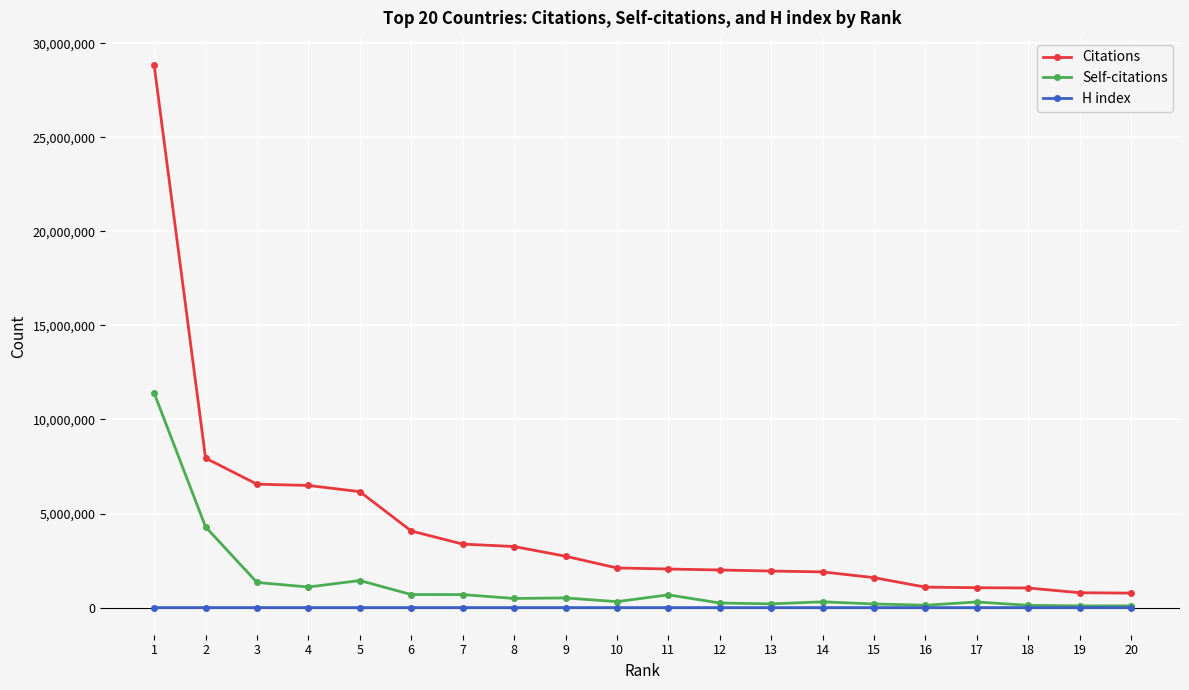

List the series in order of their overall mean, lowest first.

H index, Self-citations, Citations